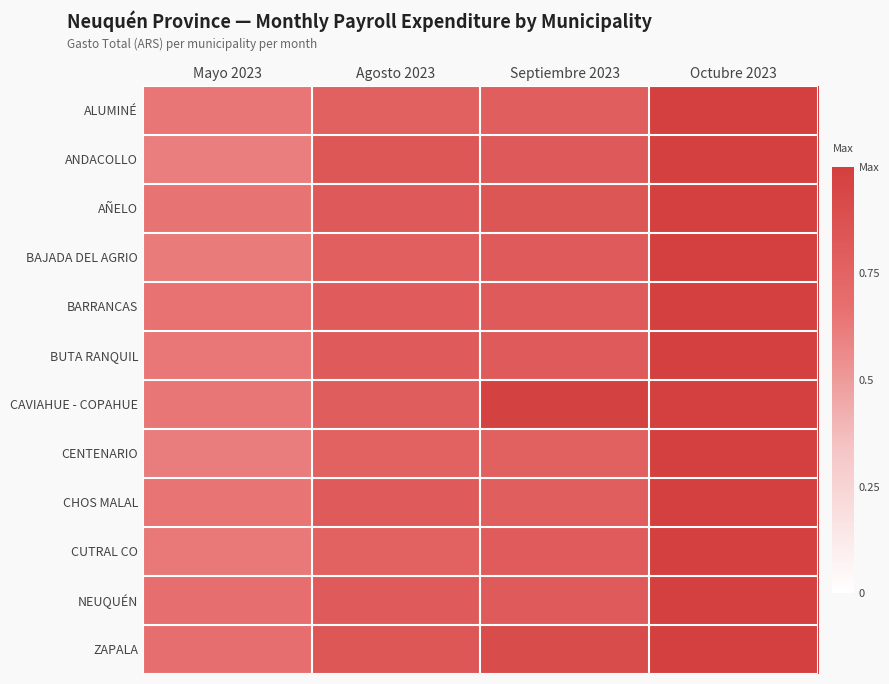

At which category does the chart reach its peak across all series?

Octubre 2023